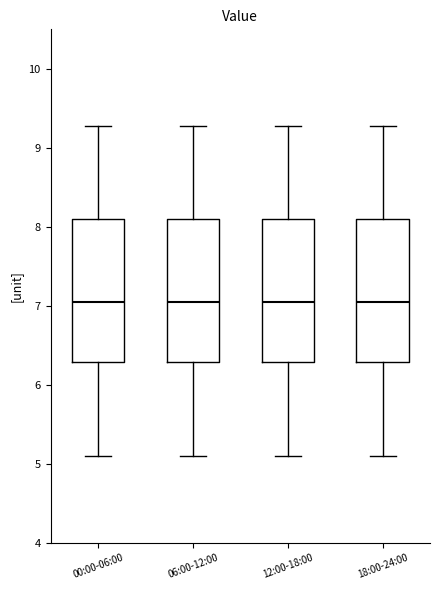

Reading left to right, read every box against the y-axis: the position of its median line, the range the box covers, and the ends of its whiskers. The values are not printed on the chart, so give them approximately, as read against the axis.

00:00-06:00: median 7.1, box 6.3 to 8.1, whiskers 5.1 to 9.3
06:00-12:00: median 7.1, box 6.3 to 8.1, whiskers 5.1 to 9.3
12:00-18:00: median 7.1, box 6.3 to 8.1, whiskers 5.1 to 9.3
18:00-24:00: median 7.1, box 6.3 to 8.1, whiskers 5.1 to 9.3